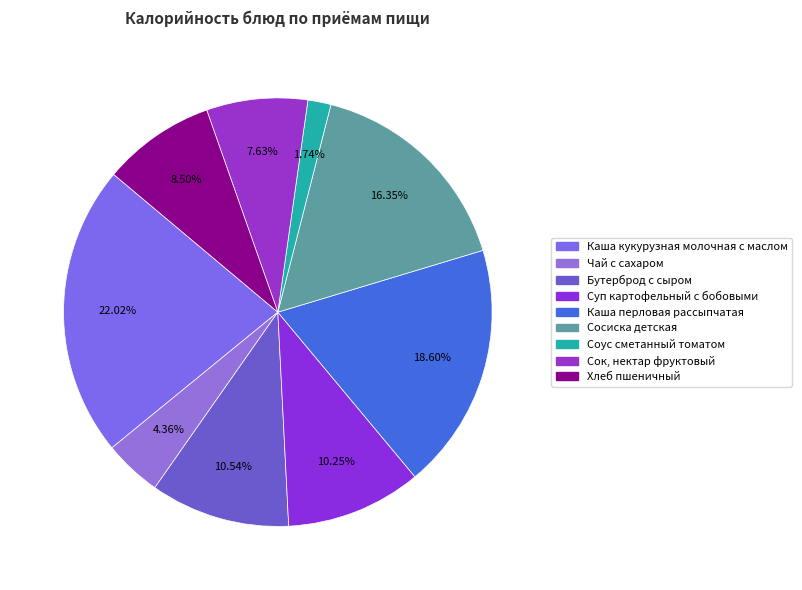

To the nearest percent, what is the average slice percentage?

11%